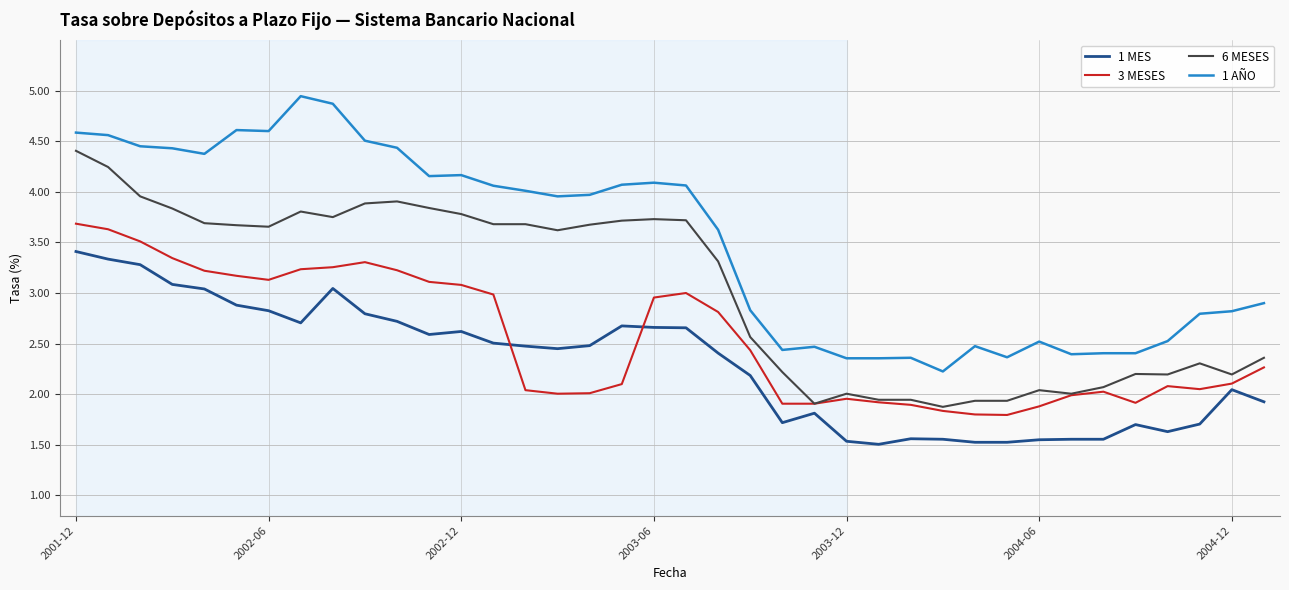

Which series has the largest range (max minus min)?

1 AÑO